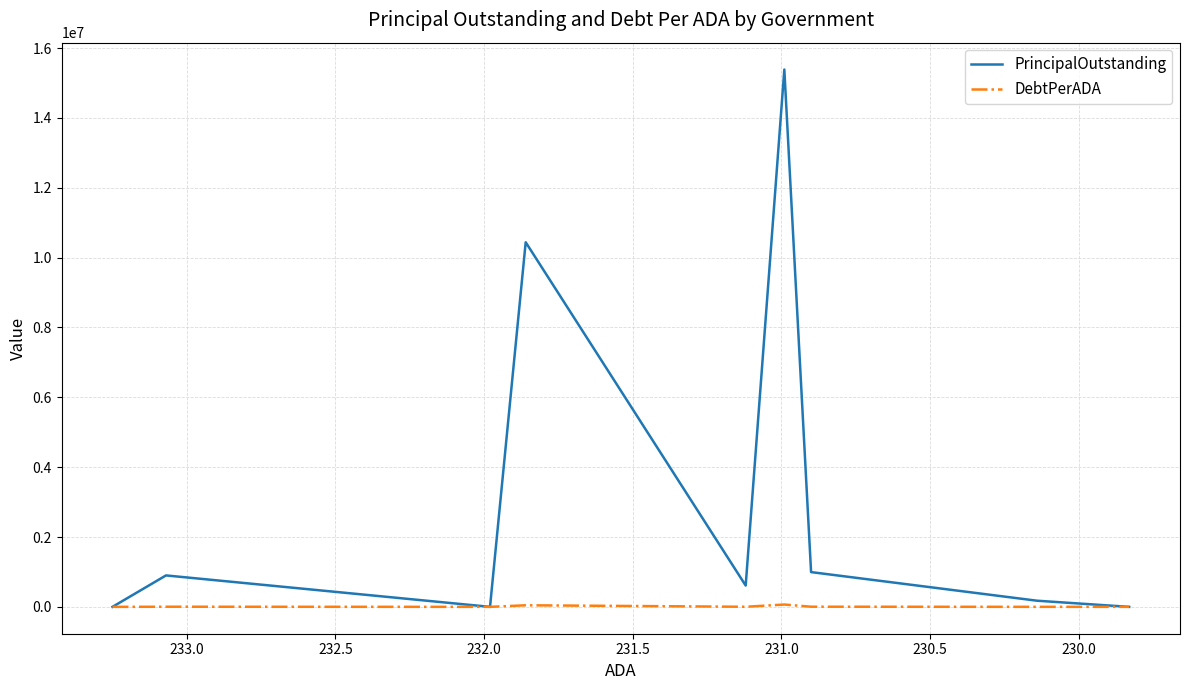

True or false: PrincipalOutstanding and DebtPerADA intersect in this chart.

False